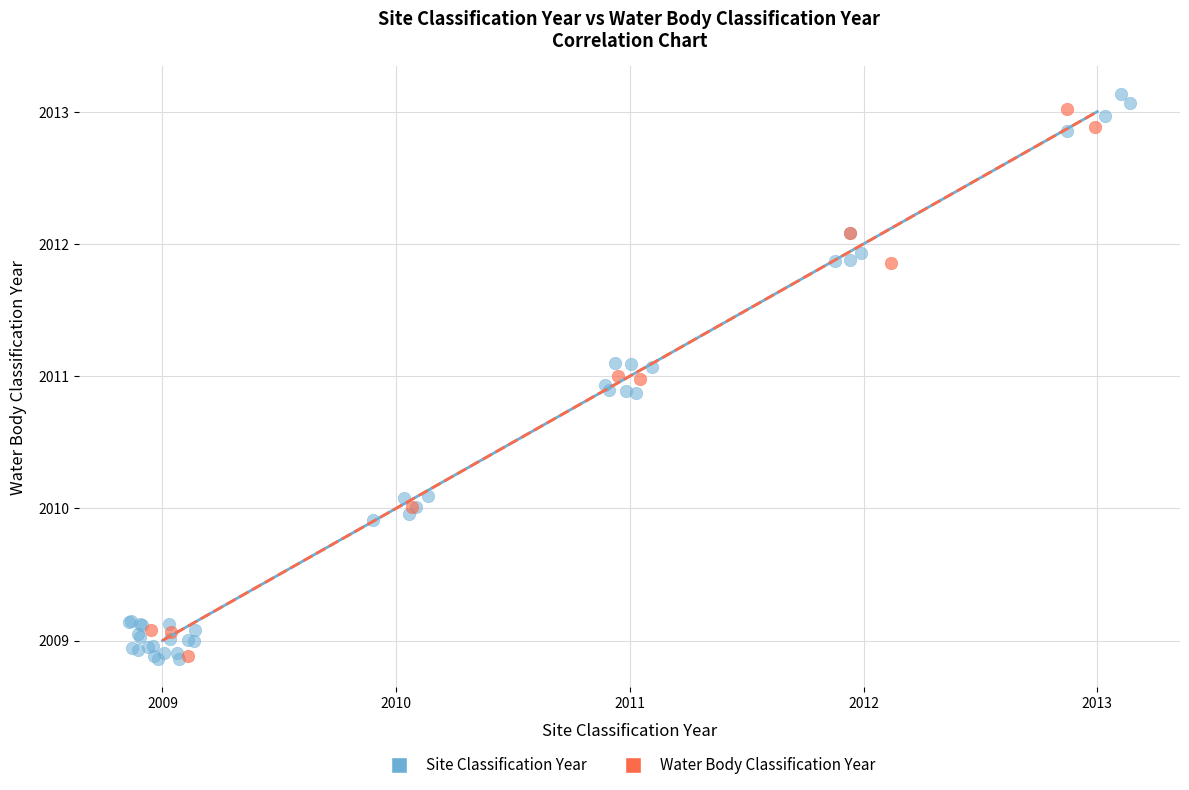

What are all the series names shown in the legend?

Site Classification Year, Water Body Classification Year